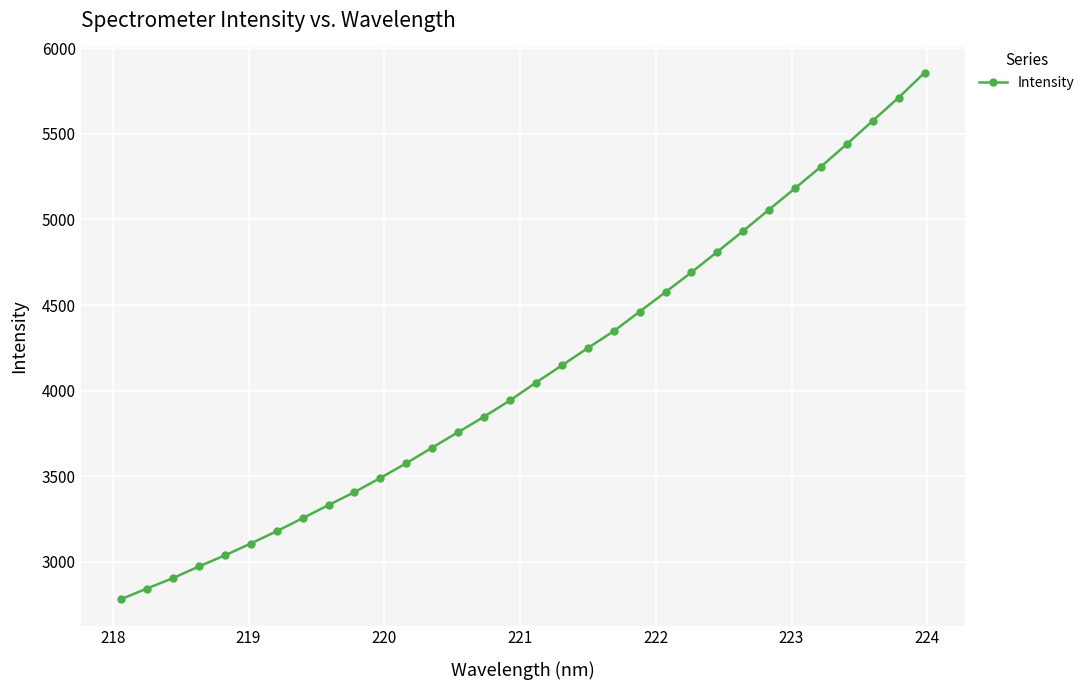

What is the smallest value displayed?

2782.2